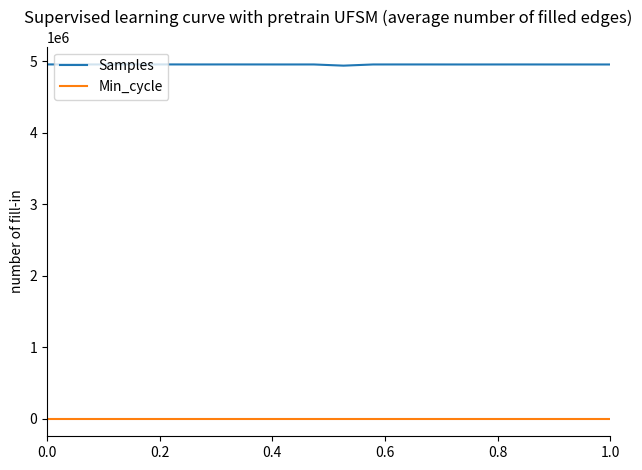

Which series has the widest spread of values?

Samples